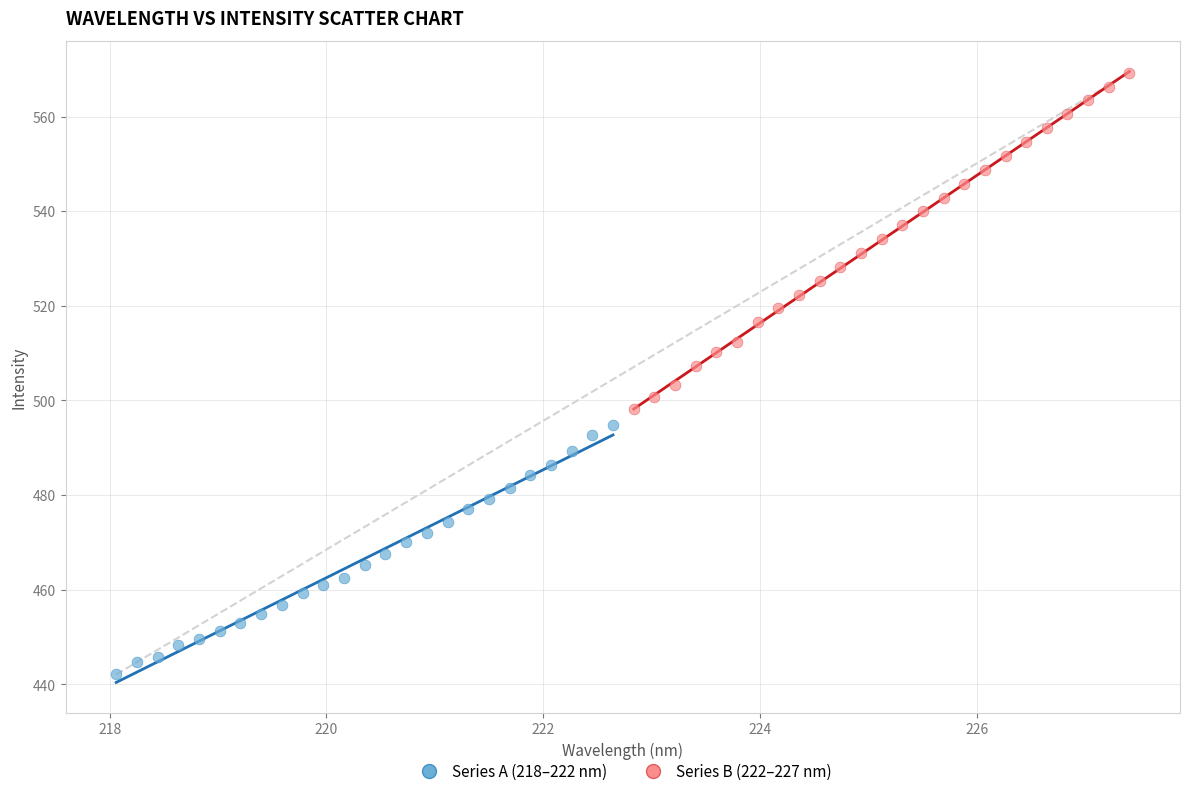

Which series has the largest Y range (max minus min)?

Series B (222–227 nm)